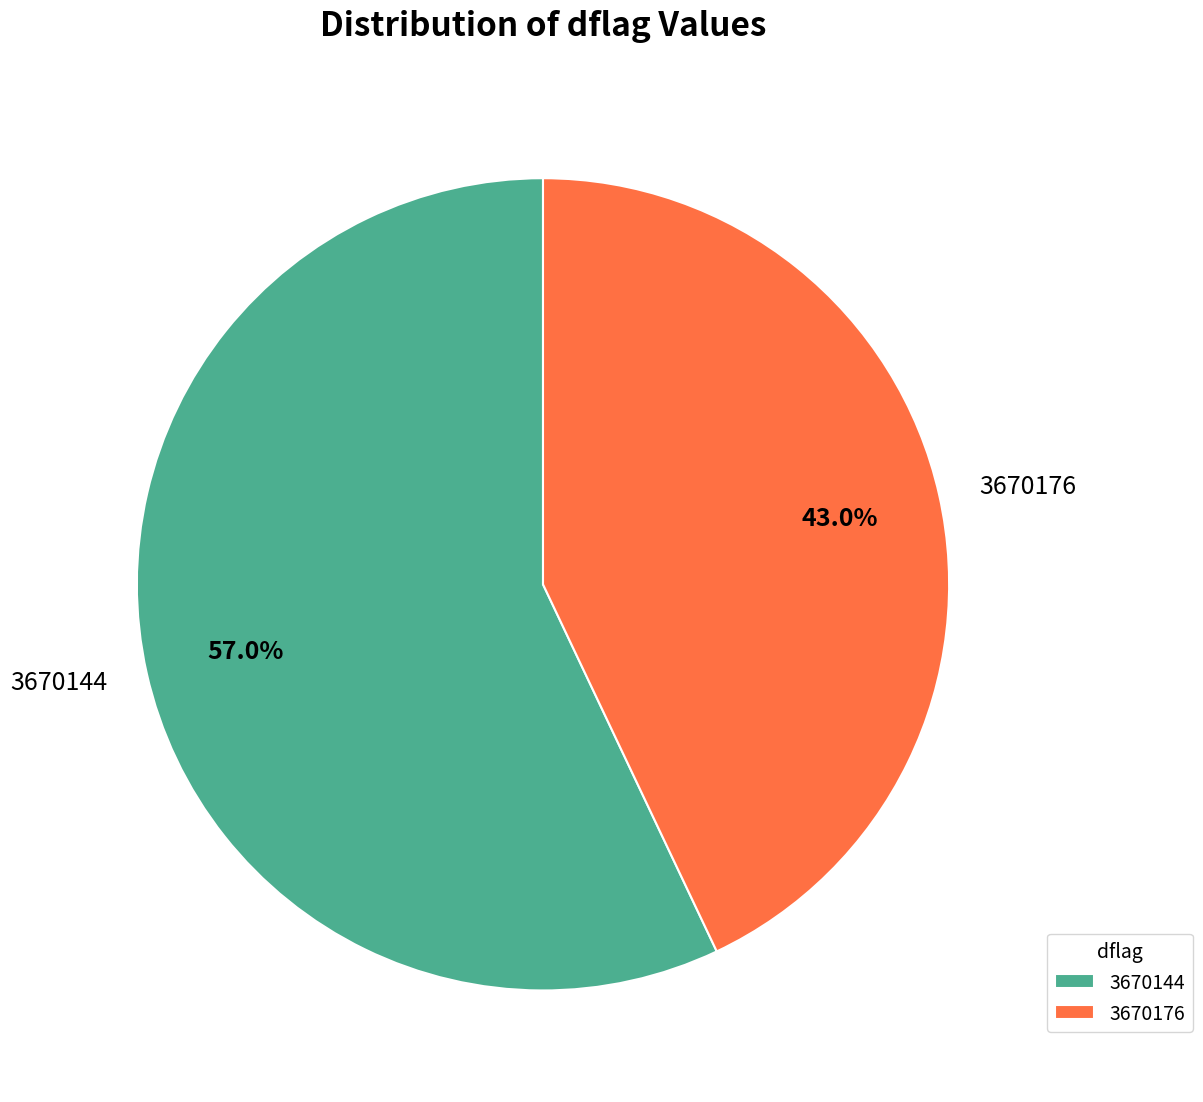

To the nearest percent, what is the combined percentage of 3670176 and 3670144?

100%